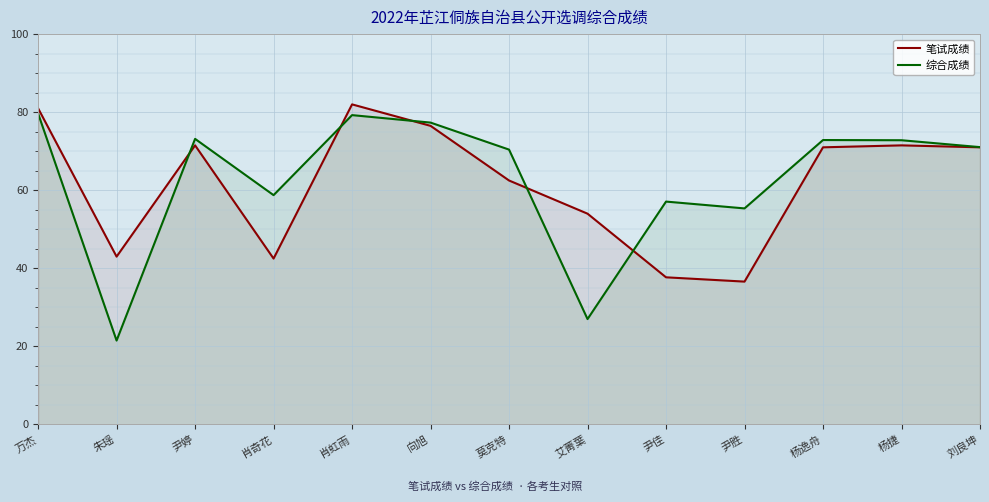

After their last crossing, which series has the higher values: 综合成绩 or 笔试成绩?

综合成绩